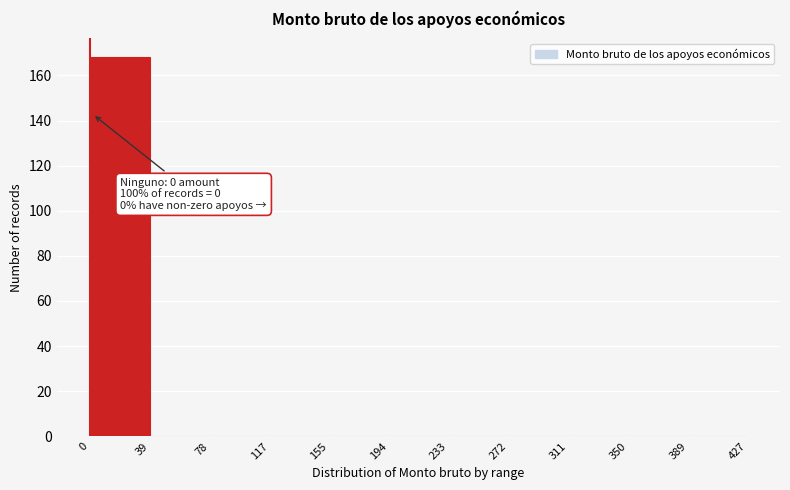

Which range on the x-axis has the tallest bar?

0 to 39